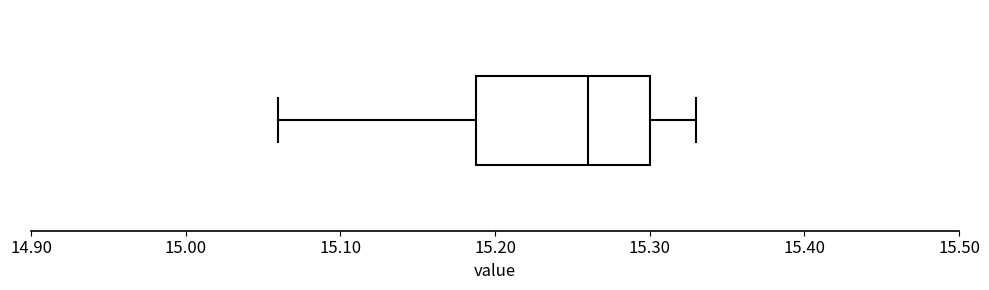

Where does the left whisker of the box end on the x-axis? The values are not printed on the chart, so give them approximately, as read against the axis.

15.06